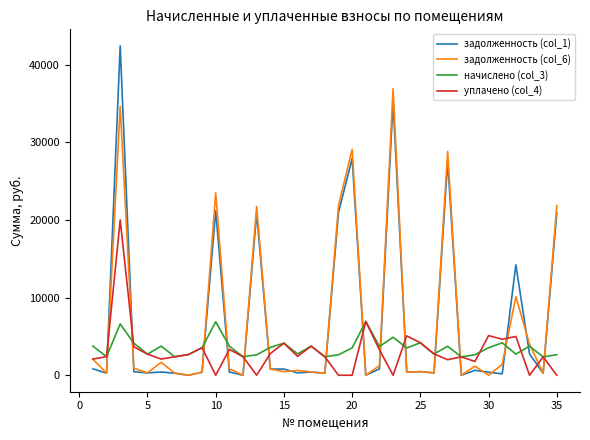

Rank the series by their maximum value, from lowest to highest.

начислено (col_3), уплачено (col_4), задолженность (col_6), задолженность (col_1)